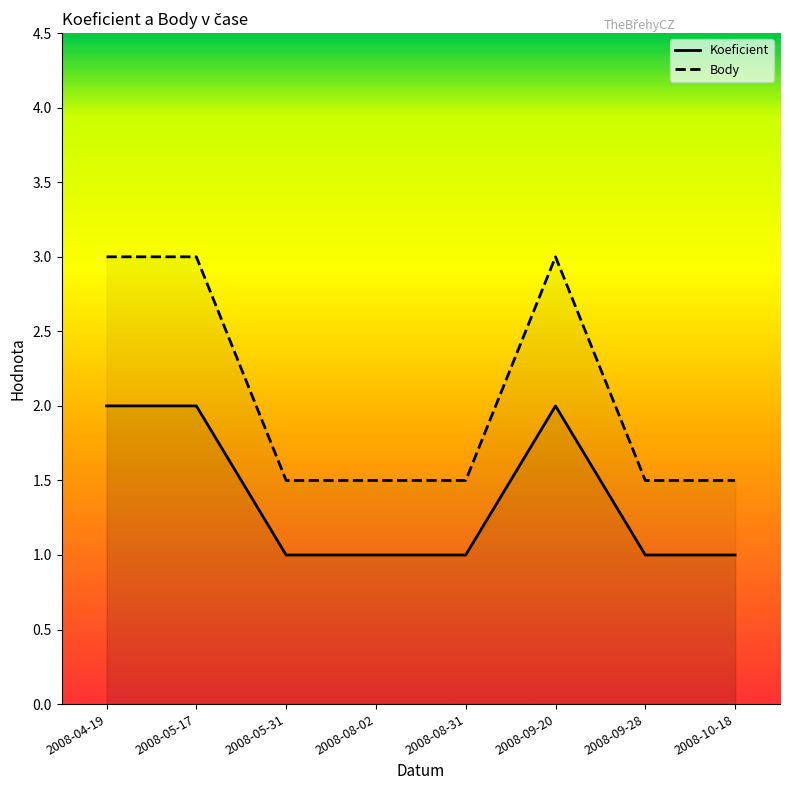

True or false: Body and Koeficient cross at least once.

False